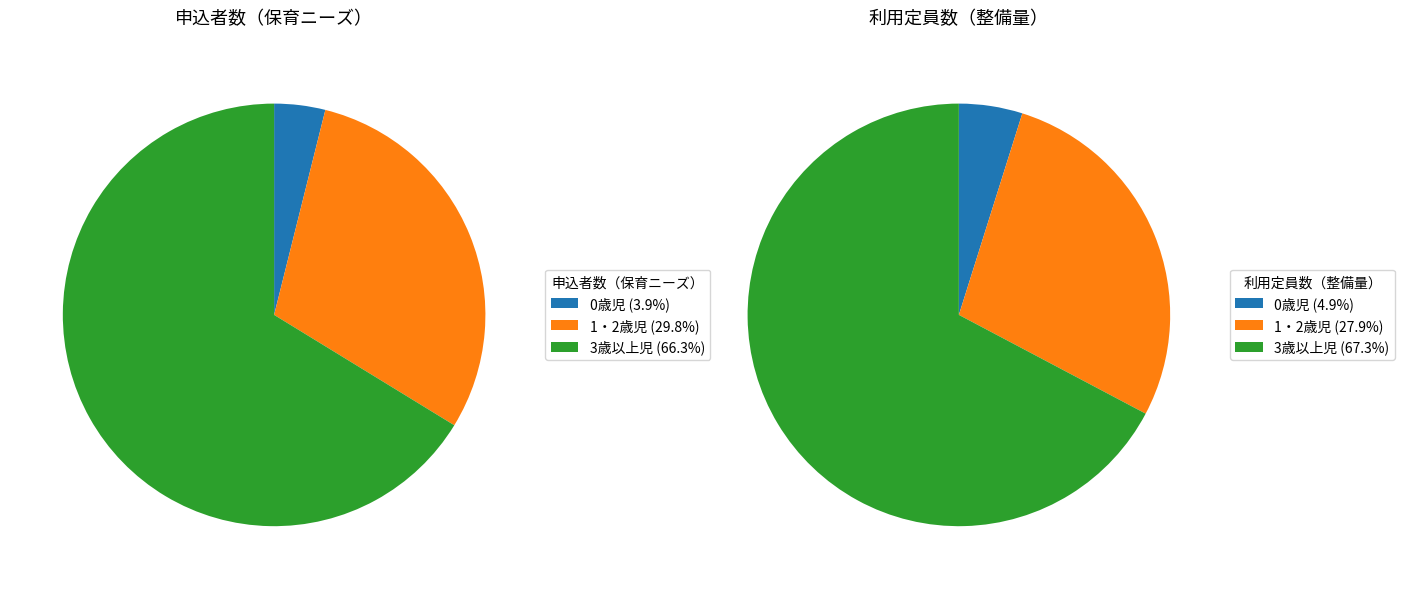

To the nearest percent, what is the difference between the 1・2歳児 and 0歳児 slice percentages?

26%